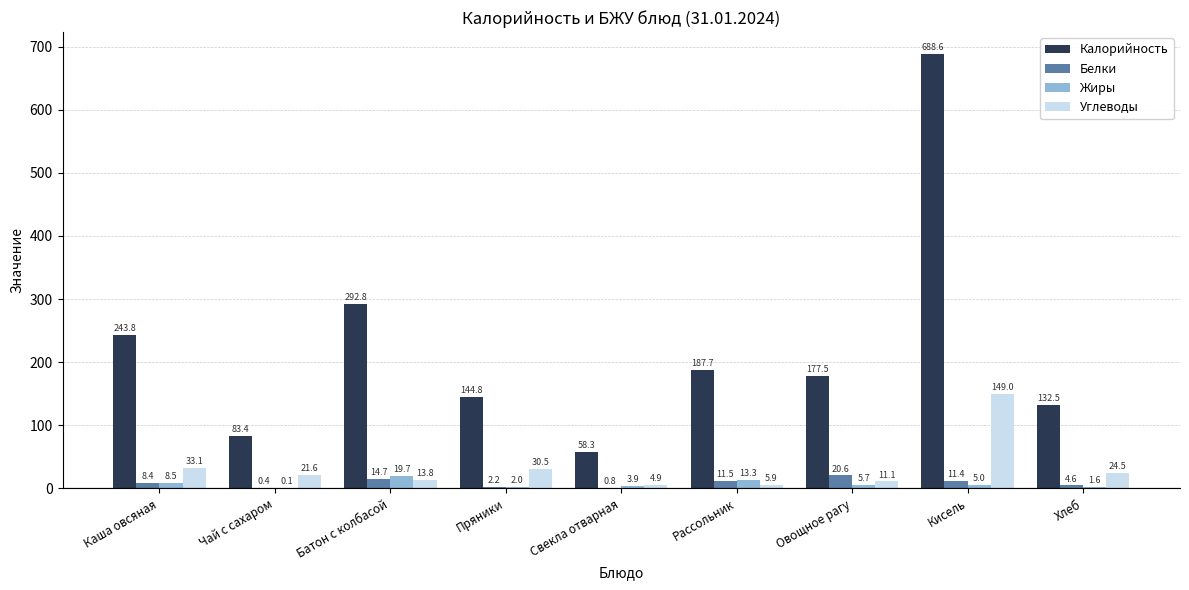

At which category does the chart reach its peak across all series?

Кисель